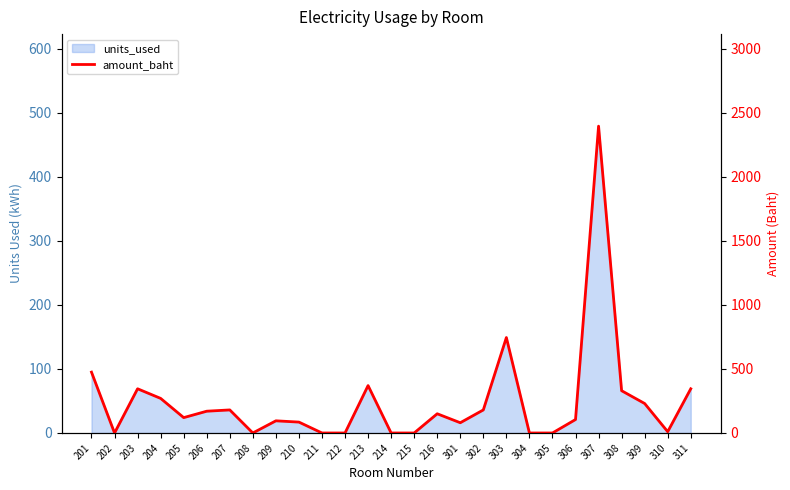

True or false: the data shows 2395 at 307.

True